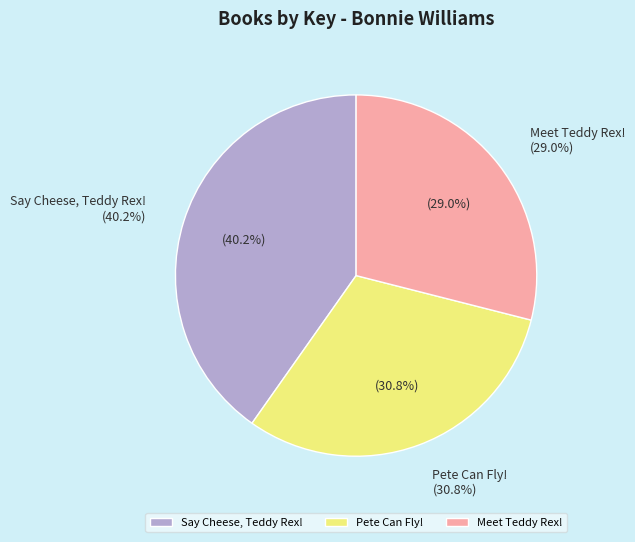

To the nearest percent, what is the difference between the Meet Teddy Rex! and Pete Can Fly! slice percentages?

2%